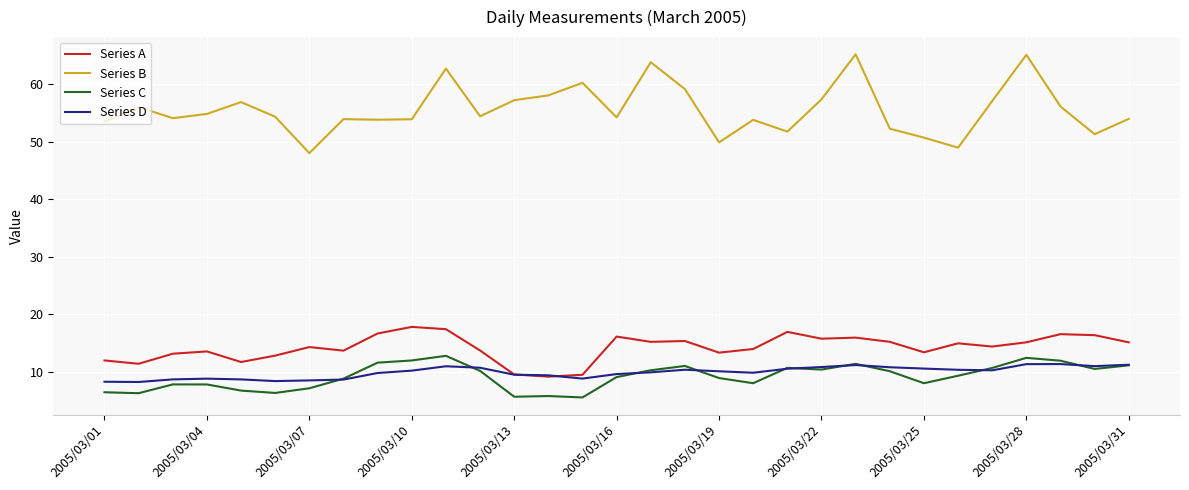

Which series has the largest range (max minus min)?

Series B